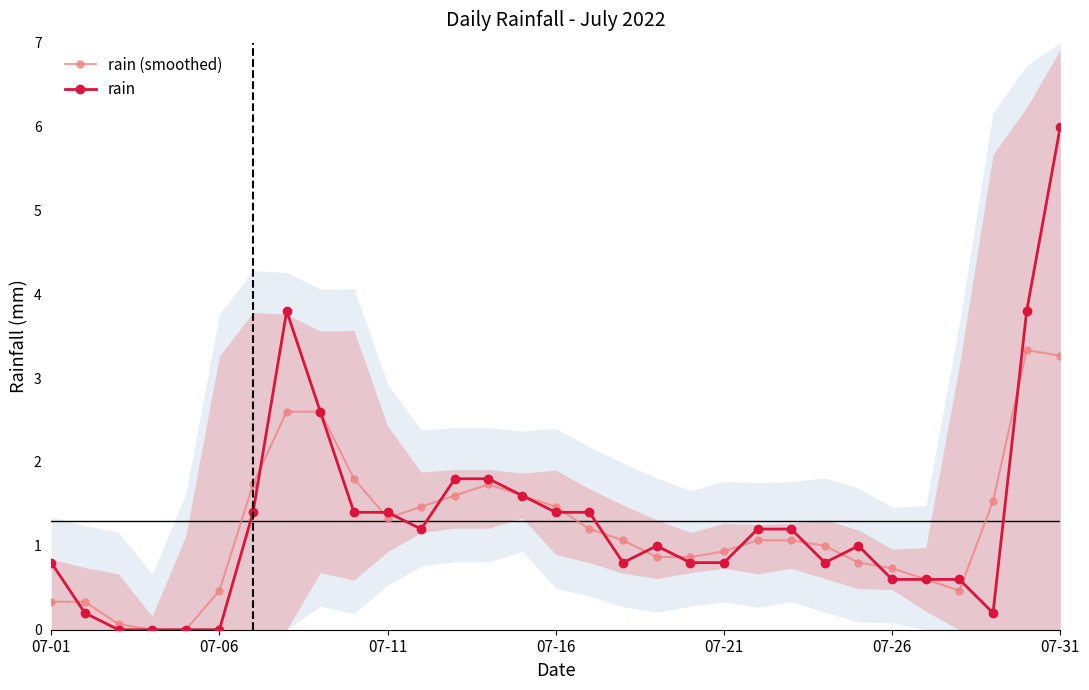

How many intersections are there between rain (smoothed) and rain?

16